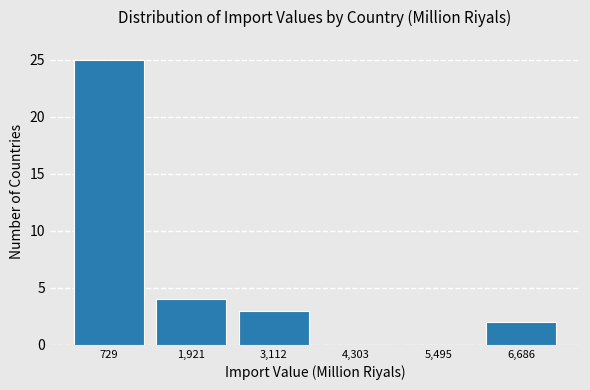

Reading left to right, transcribe this chart: for each bar, give the range it covers on the x-axis and its height. Neither the bar edges nor the heights are printed on the chart, so give them approximately, as read against the axes.

200 to 1400: 25
1400 to 2600: 4
2600 to 3800: 3
3800 to 4800: 0
4800 to 6000: 0
6000 to 7200: 2